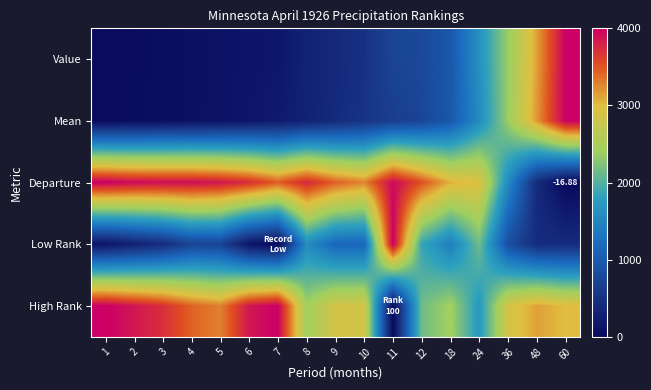

What is the difference between the highest and lowest values at 60?

4000.0